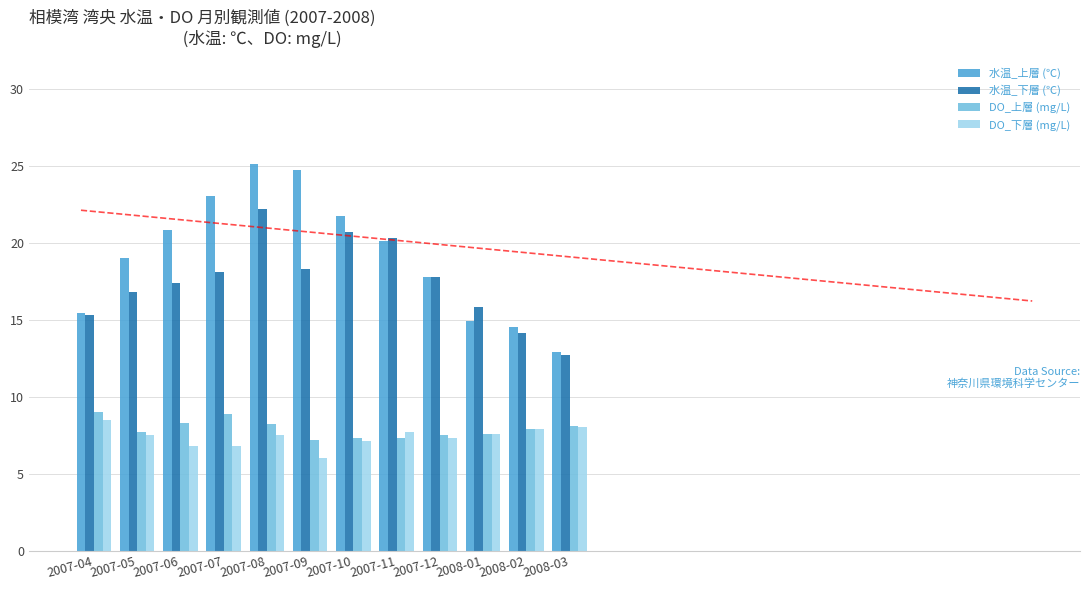

At which label is 水温_下層 (℃) closest to 17?

2007-05